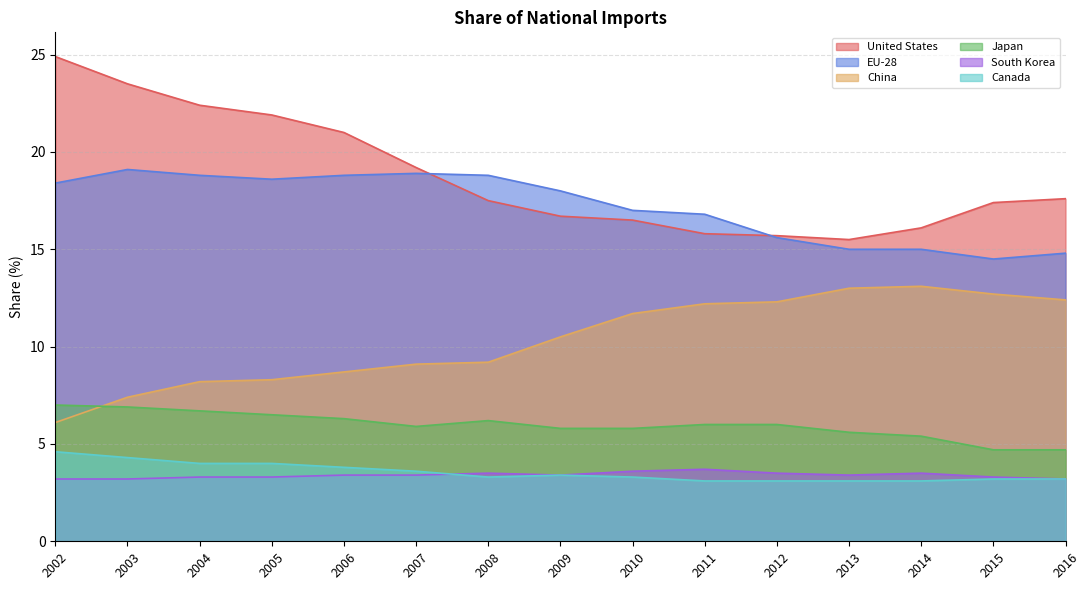

Where is the first local minimum for United States?

2013